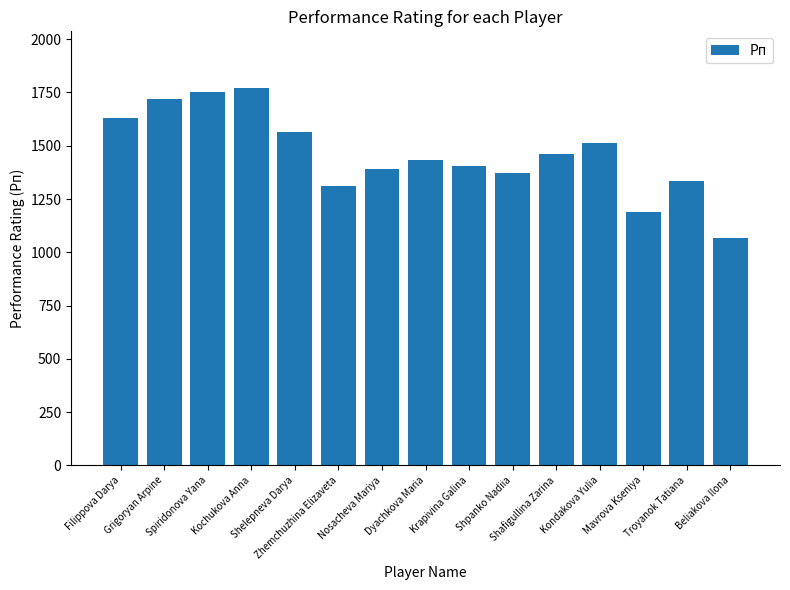

Are the bars horizontal?

No